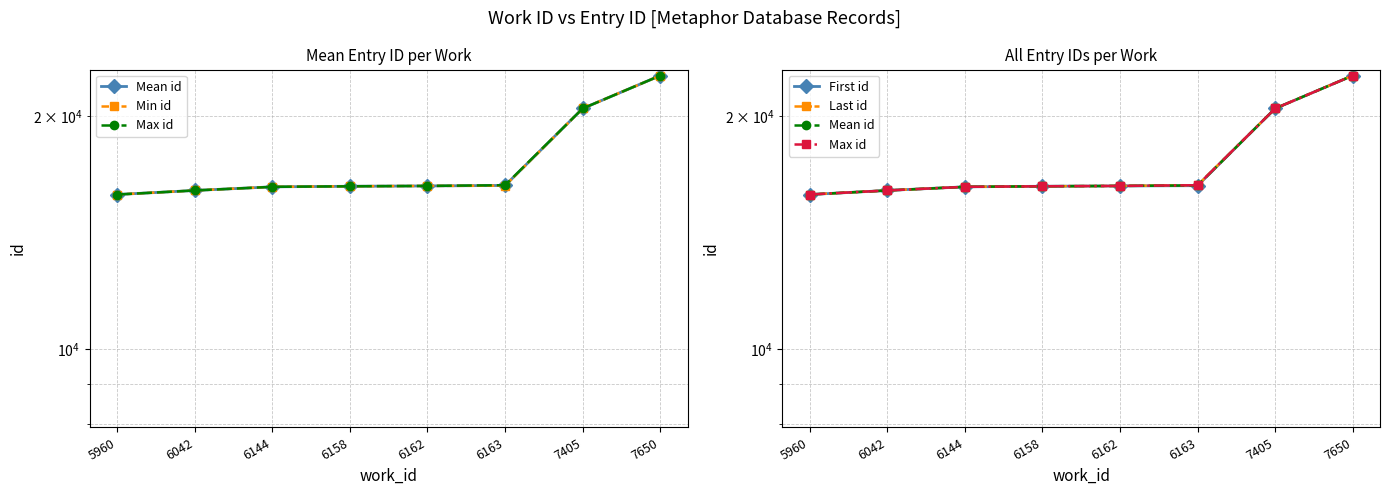

What are all the series names shown in the legend?

Mean id, Min id, Max id, First id, Last id